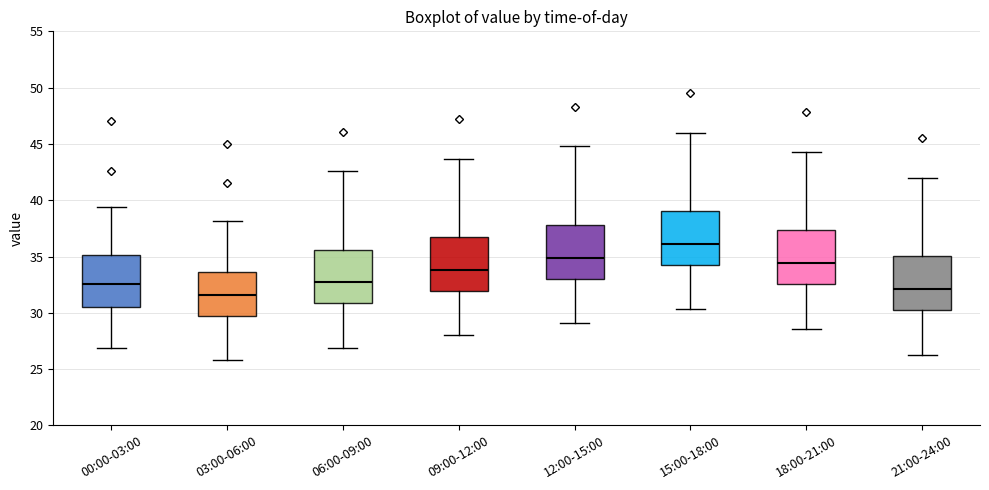

Reading left to right, transcribe this box plot: for each box, give where its median line is, the range the box spans, and where its two whiskers end, as read against the y-axis. The values are not printed on the chart, so give them approximately, as read against the axis.

00:00-03:00: median 32.5, box 30.5 to 35.0, whiskers 27.0 to 39.5
03:00-06:00: median 31.5, box 30.0 to 33.5, whiskers 26.0 to 38.0
06:00-09:00: median 32.5, box 31.0 to 35.5, whiskers 27.0 to 42.5
09:00-12:00: median 34.0, box 32.0 to 36.5, whiskers 28.0 to 43.5
12:00-15:00: median 35.0, box 33.0 to 38.0, whiskers 29.0 to 45.0
15:00-18:00: median 36.0, box 34.5 to 39.0, whiskers 30.5 to 46.0
18:00-21:00: median 34.5, box 32.5 to 37.5, whiskers 28.5 to 44.5
21:00-24:00: median 32.0, box 30.5 to 35.0, whiskers 26.5 to 42.0